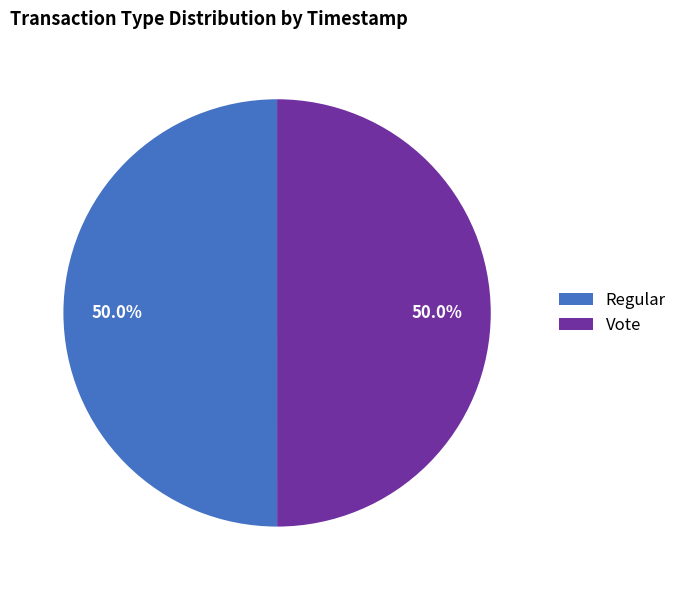

What is the ratio of the value at Regular to the value at Vote?

1.0